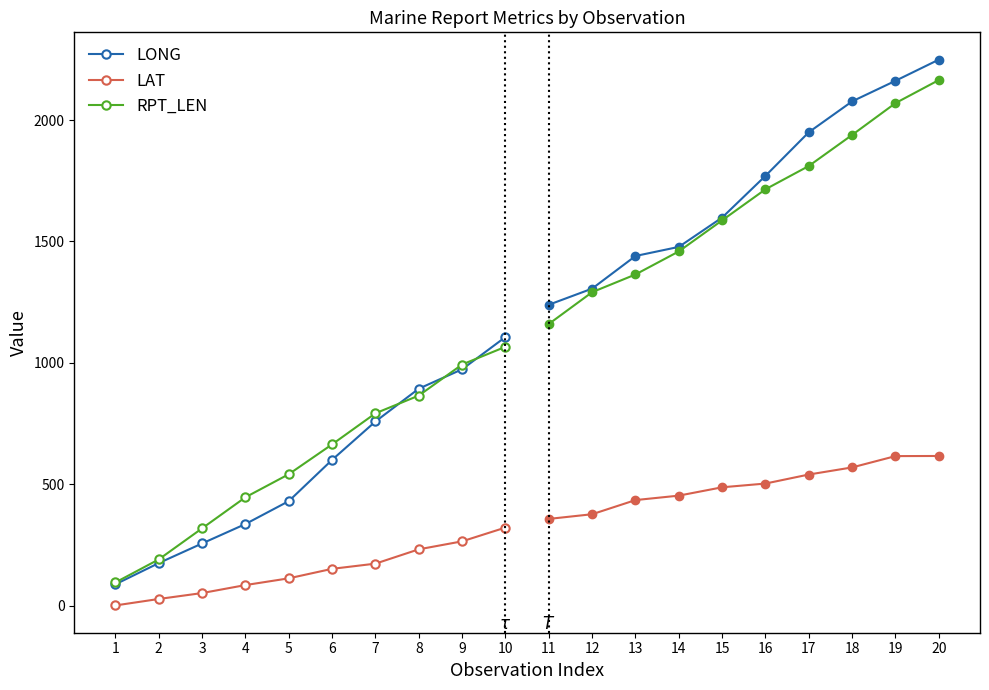

The value of LONG at 2 is 174.8. True or false?

True